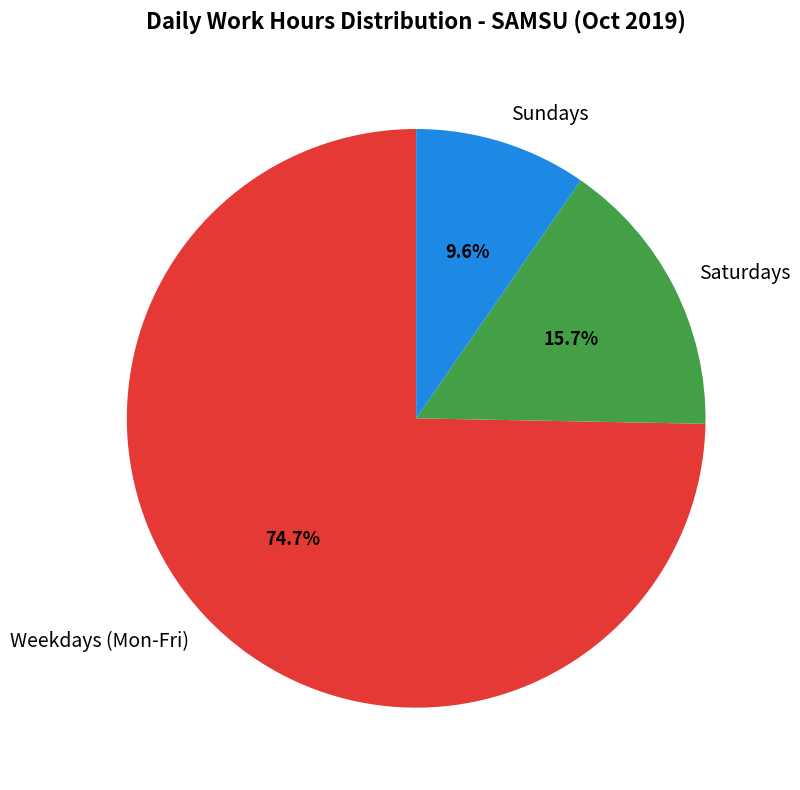

Does Sundays represent more than half of the total?

No